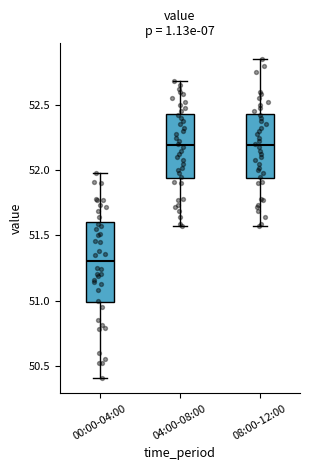

Reading left to right, read every box against the y-axis: the position of its median line, the range the box covers, and the ends of its whiskers. The values are not printed on the chart, so give them approximately, as read against the axis.

00:00-04:00: median 51.30, box 51.00 to 51.60, whiskers 50.40 to 52.00
04:00-08:00: median 52.20, box 51.95 to 52.45, whiskers 51.55 to 52.70
08:00-12:00: median 52.20, box 51.95 to 52.45, whiskers 51.55 to 52.85